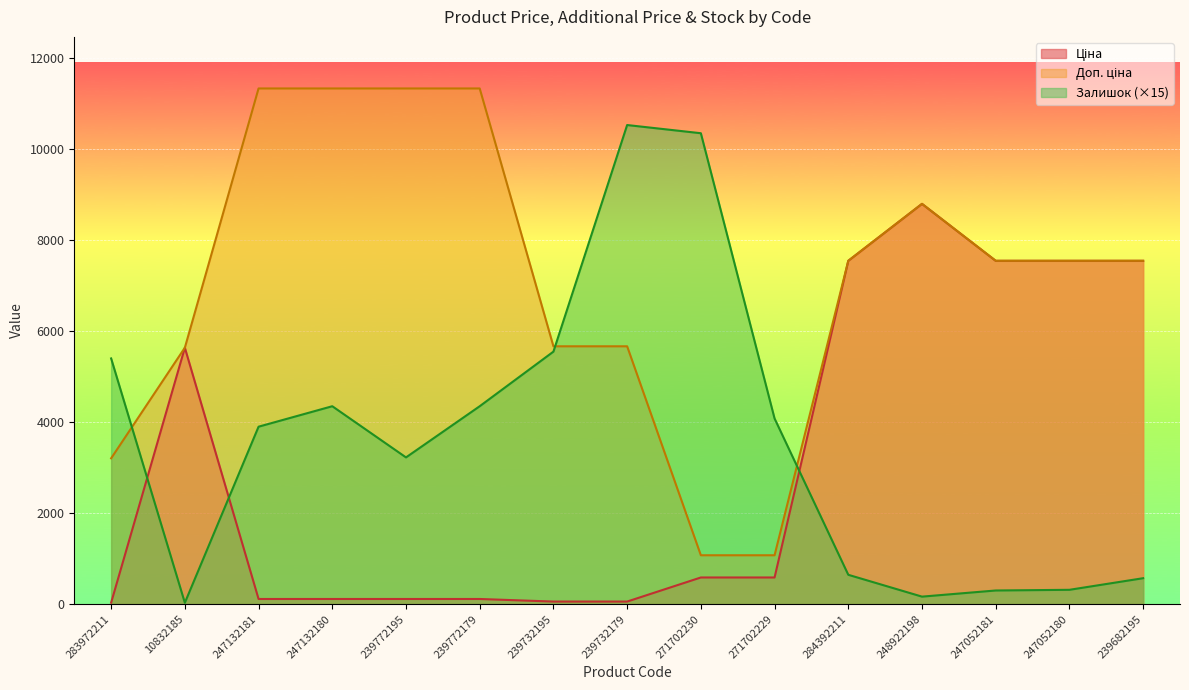

Reading left to right, extract all data points from this chart.

Ціна: 32.0	5636.0	113.3	113.3	113.3	113.3	56.7	56.7	586.0	586.0	7545.9	8797.6	7545.9	7545.9	7545.9
Доп. ціна: 3205.0	5636.0	11334.0	11334.0	11334.0	11334.0	5667.0	5667.0	1074.5	1074.5	7545.9	8797.6	7545.9	7545.9	7545.9
Залишок: 5400.0	30.0	3900.0	4350.0	3225.0	4350.0	5550.0	10530.0	10350.0	4080.0	645.0	165.0	300.0	315.0	570.0